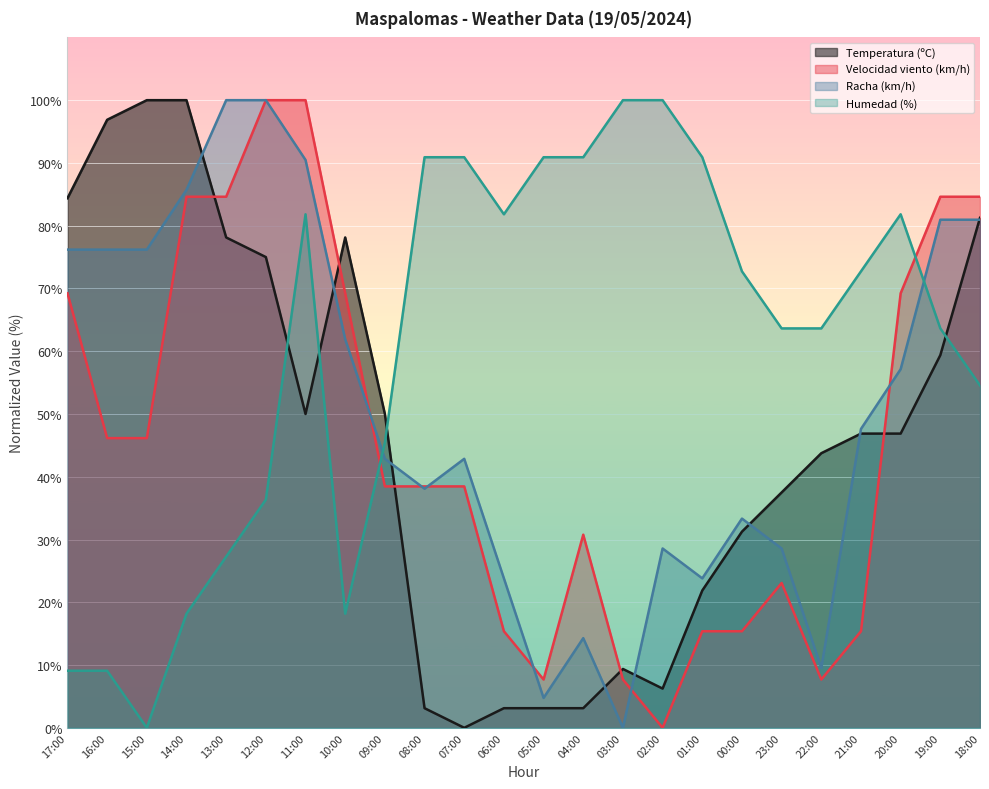

Is the value of Velocidad viento (km/h) at 20:00 greater than the value of Temperatura (ºC) at 08:00?

Yes